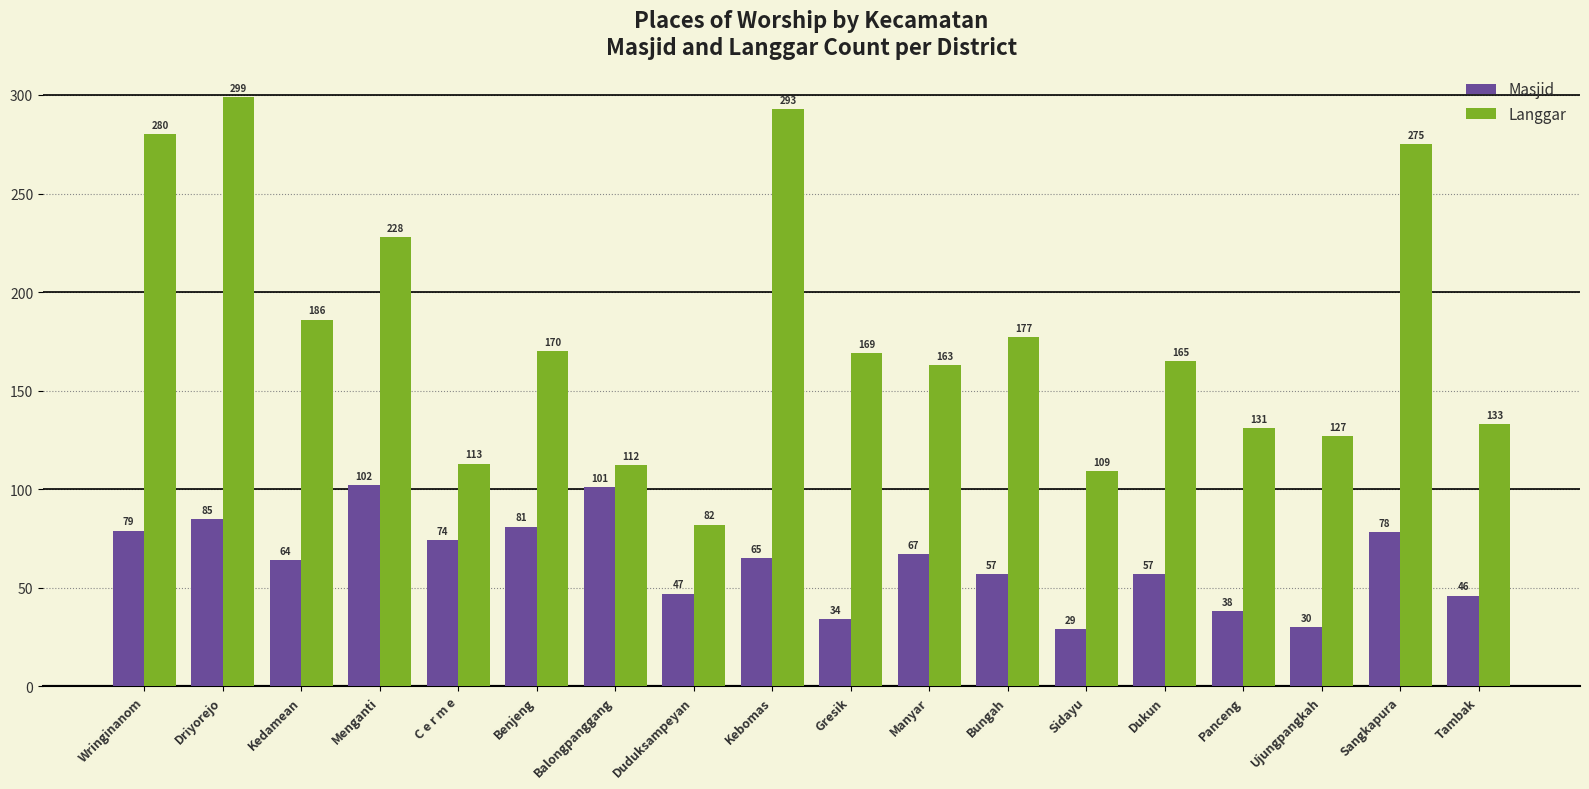

List the labels in order of Langgar value, smallest first.

Duduksampeyan, Sidayu, Balongpanggang, C e r m e, Ujungpangkah, Panceng, Tambak, Manyar, Dukun, Gresik, Benjeng, Bungah, Kedamean, Menganti, Sangkapura, Wringinanom, Kebomas, Driyorejo